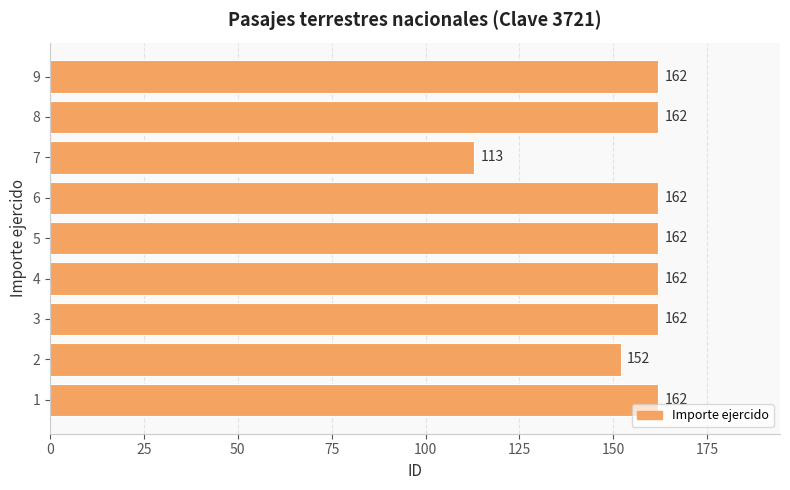

What is the ratio of the value at 6 to the value at 4?

1.0